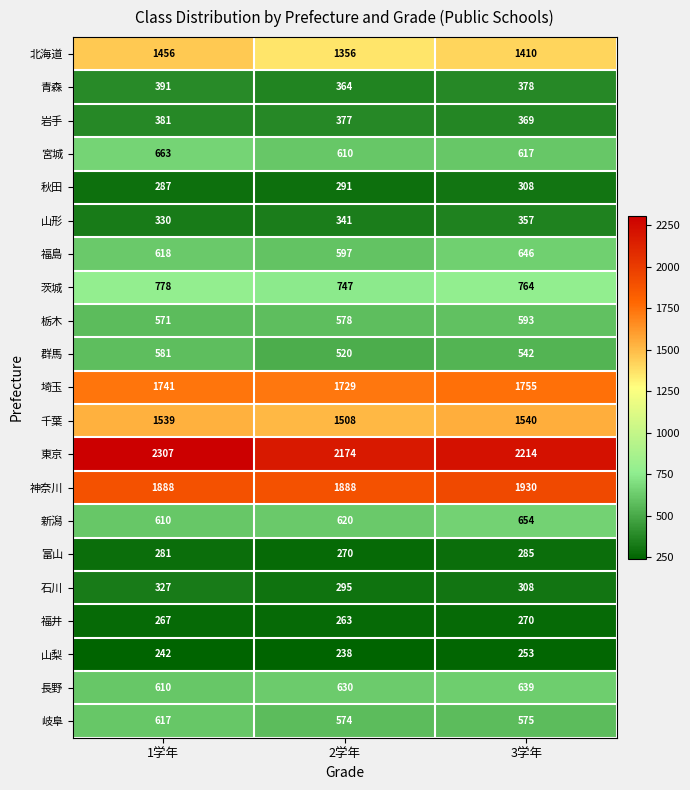

At which label does 北海道 first exceed 1410?

1学年